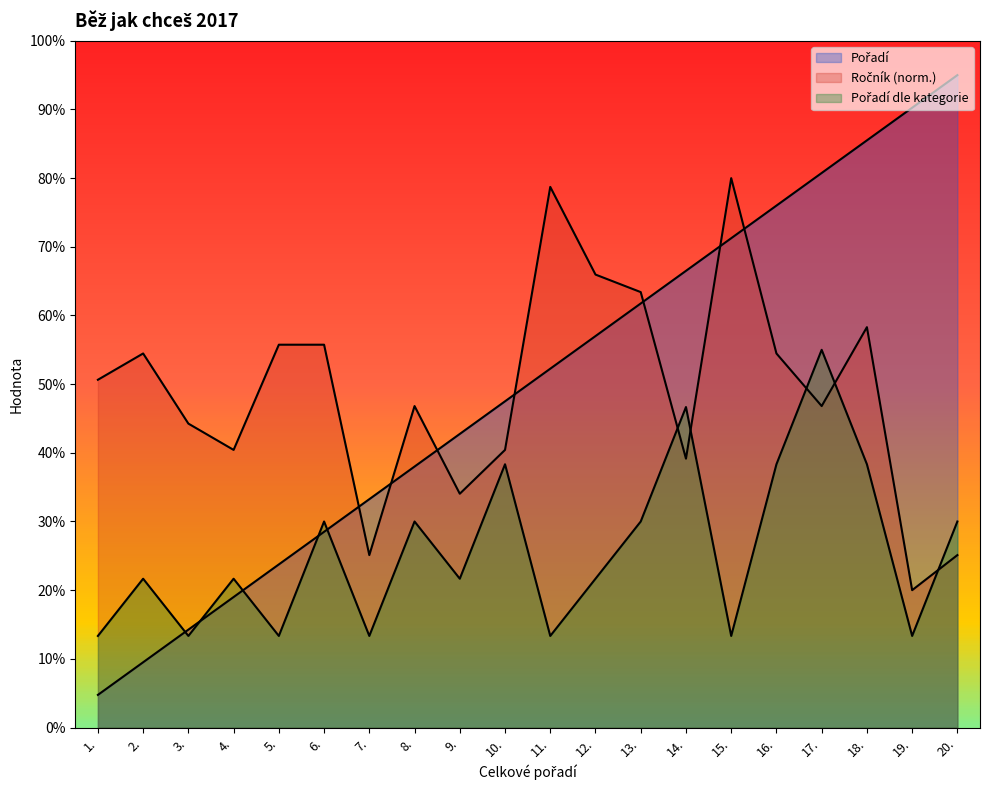

How many lines are shown in the chart?

3